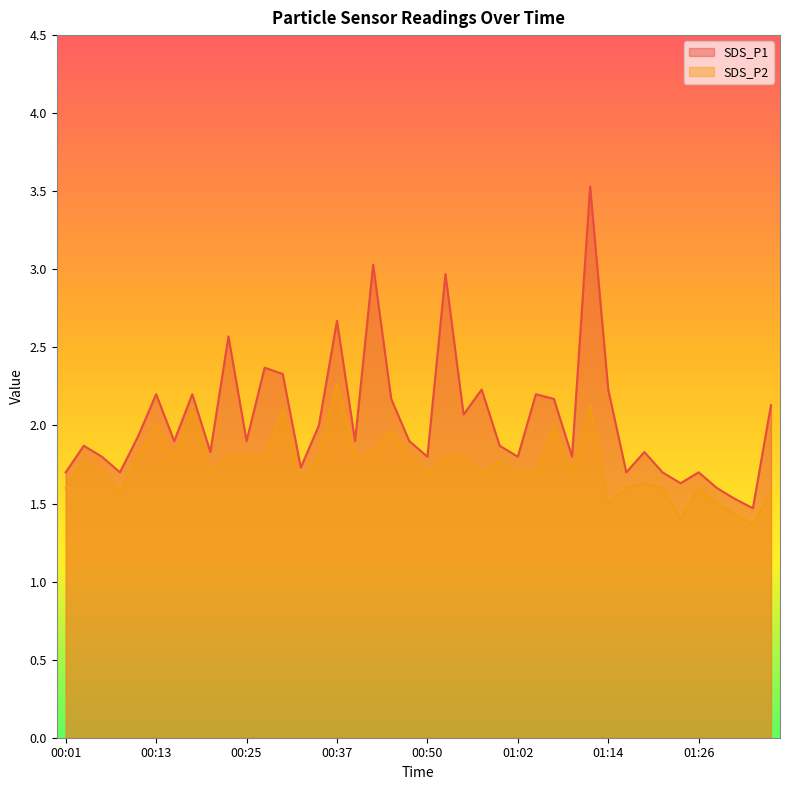

Which series has the widest spread of values?

SDS_P1